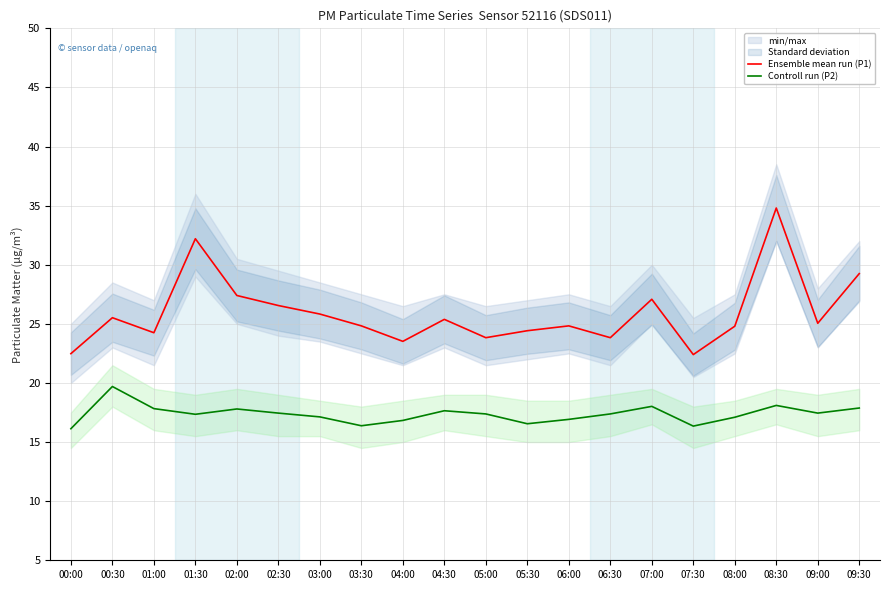

What is the sum of the Ensemble mean run (P1) values at 08:30 and 01:00?

59.0